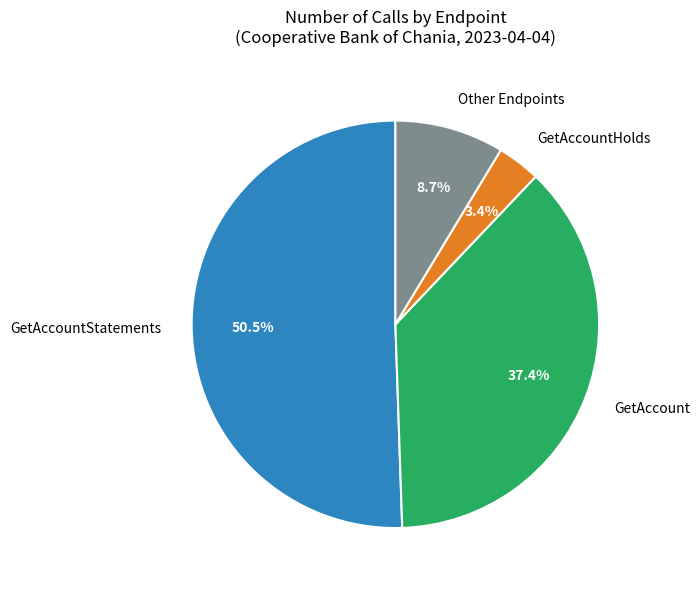

What portion of the pie excludes GetAccountStatements?

49.5%